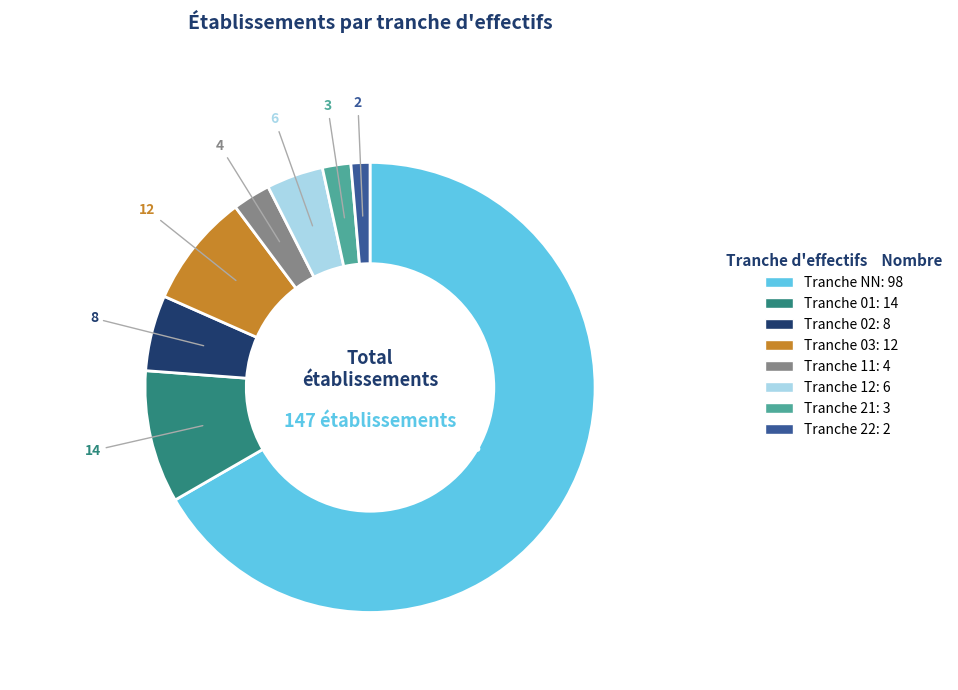

Combined, do Tranche 22: 2 and Tranche 12: 6 account for over 50%?

No